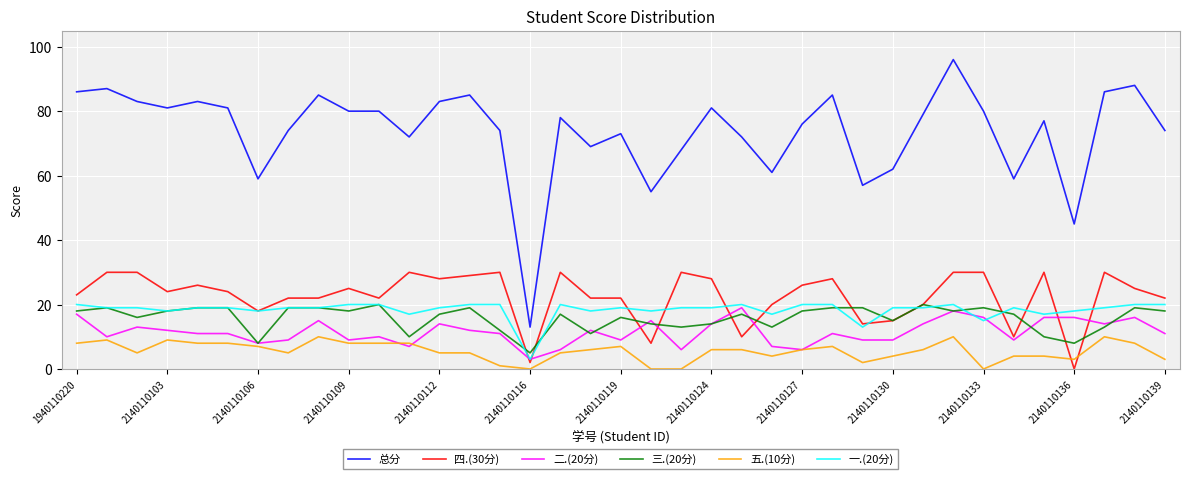

True or false: 二.(20分) and 总分 cross at least once.

False